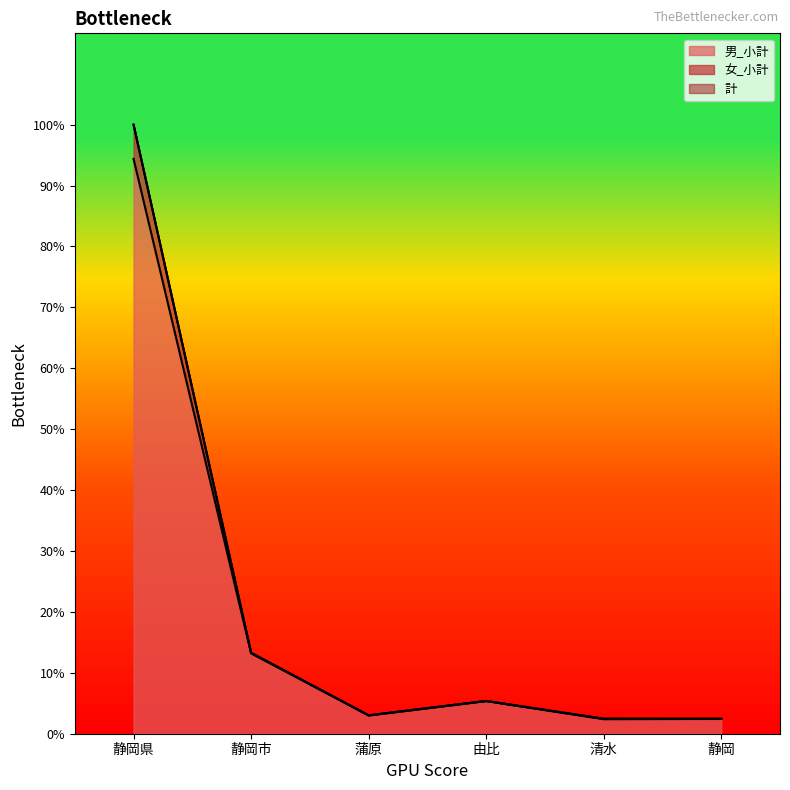

Which series has the largest range (max minus min)?

女_小計